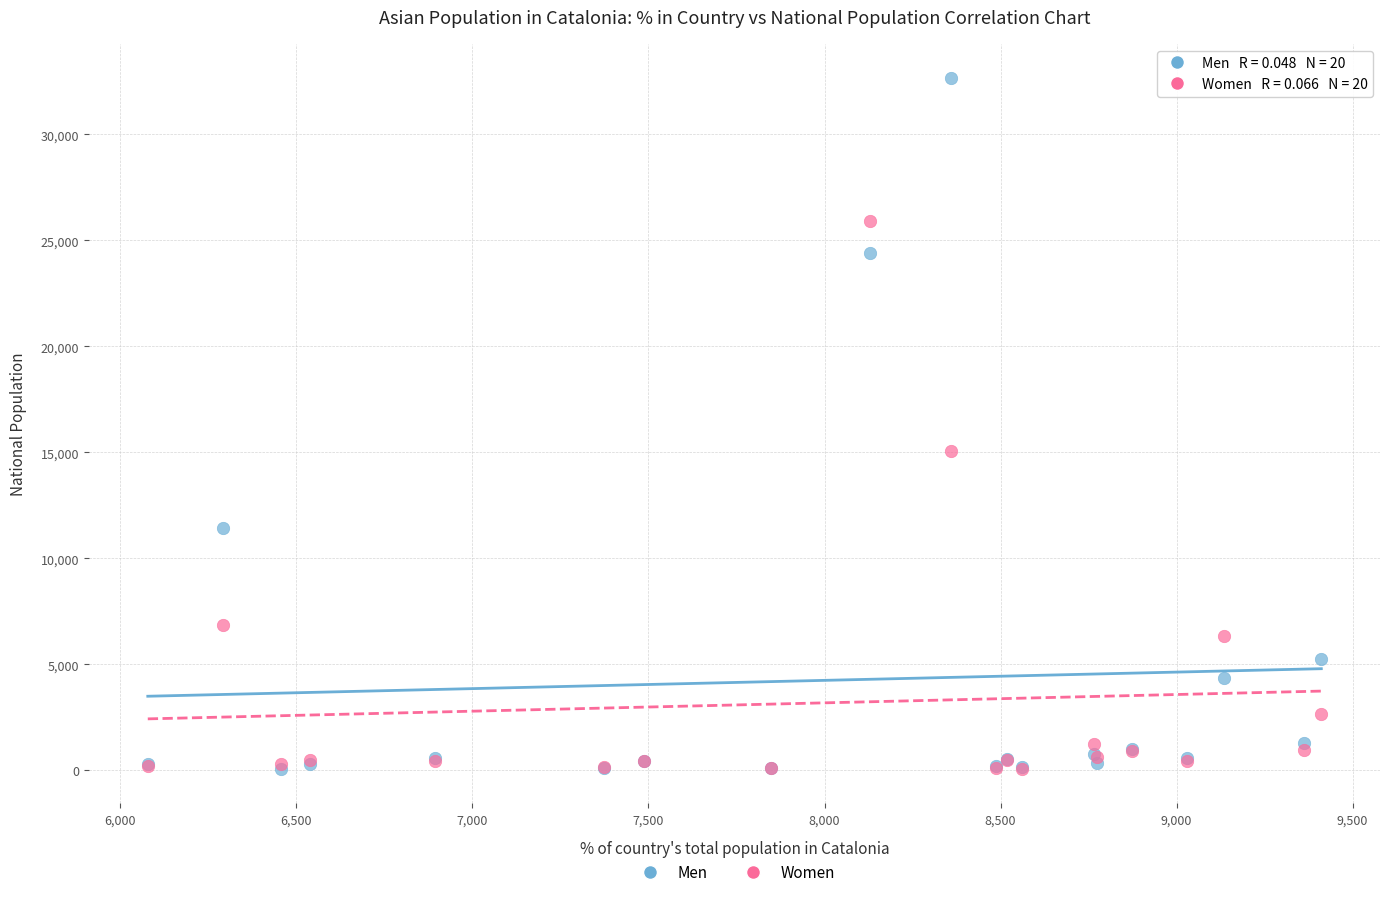

Which series contains the highest Y value?

Men